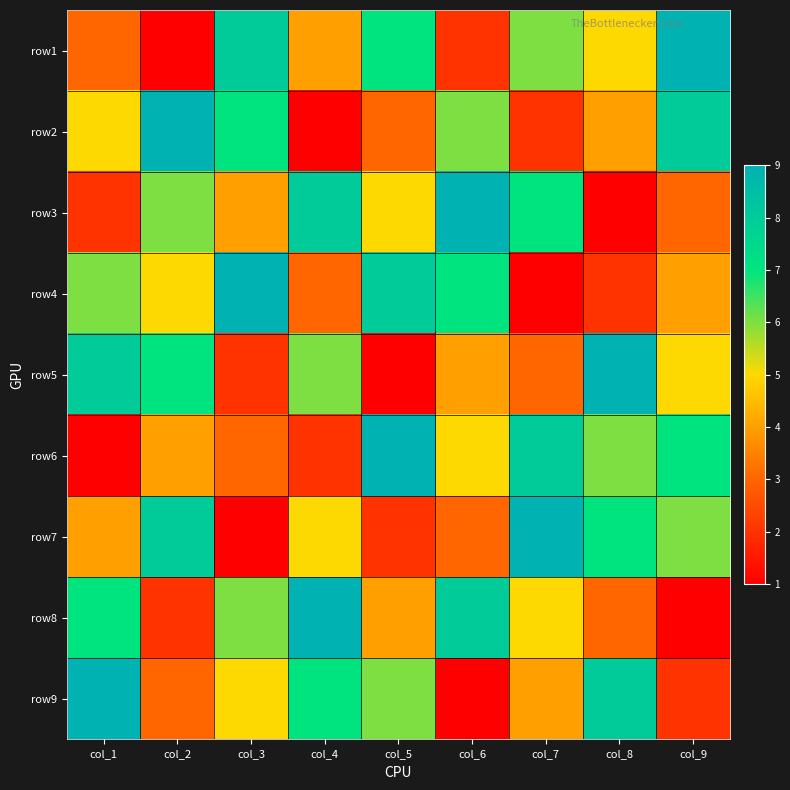

At which category is the sum across all series the highest?

col_1